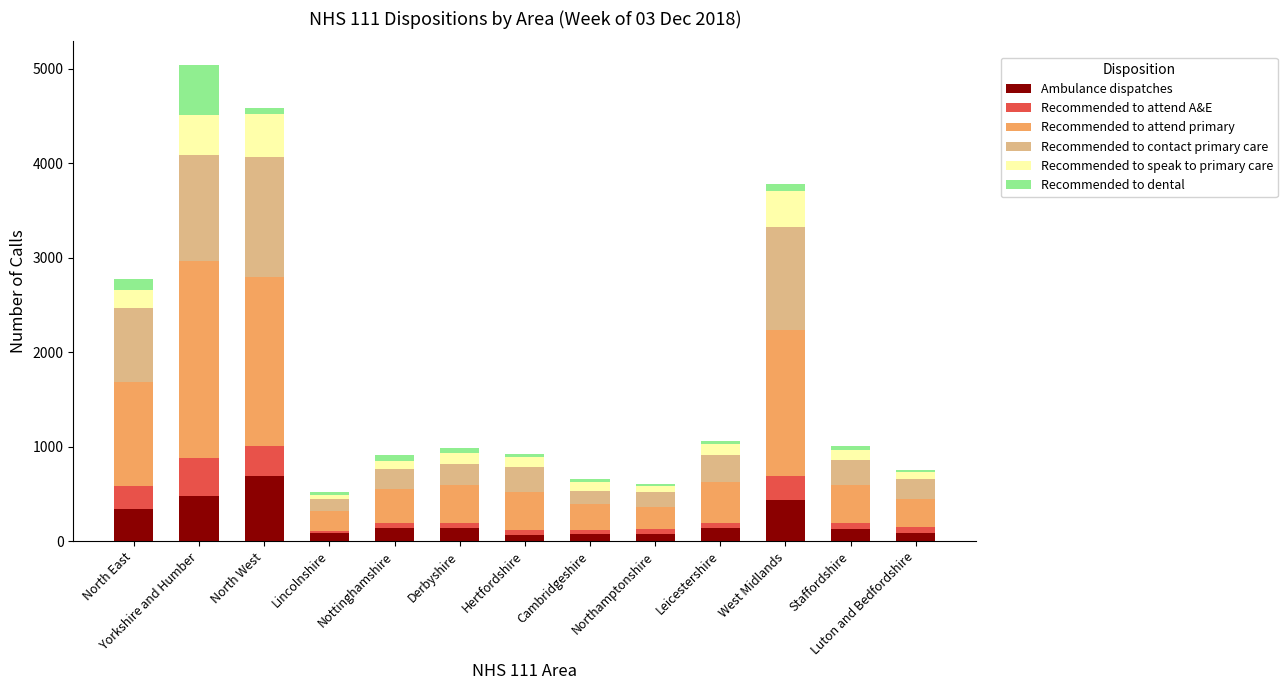

What is the sum of all Ambulance dispatches values?

2855